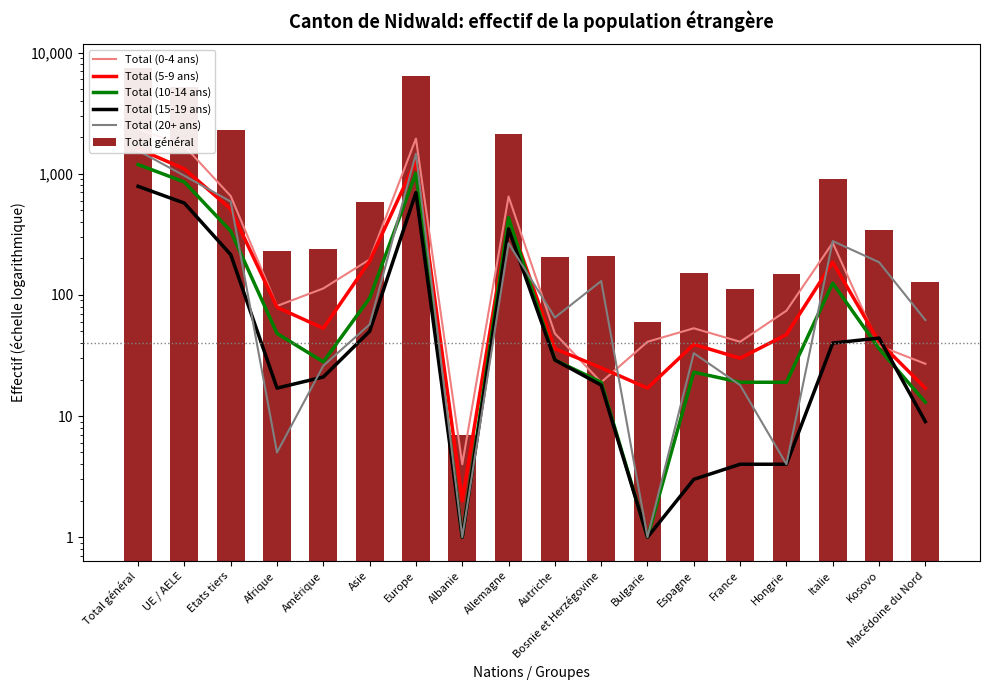

Where is Total (10-14 ans) nearest to the value 595?

Allemagne